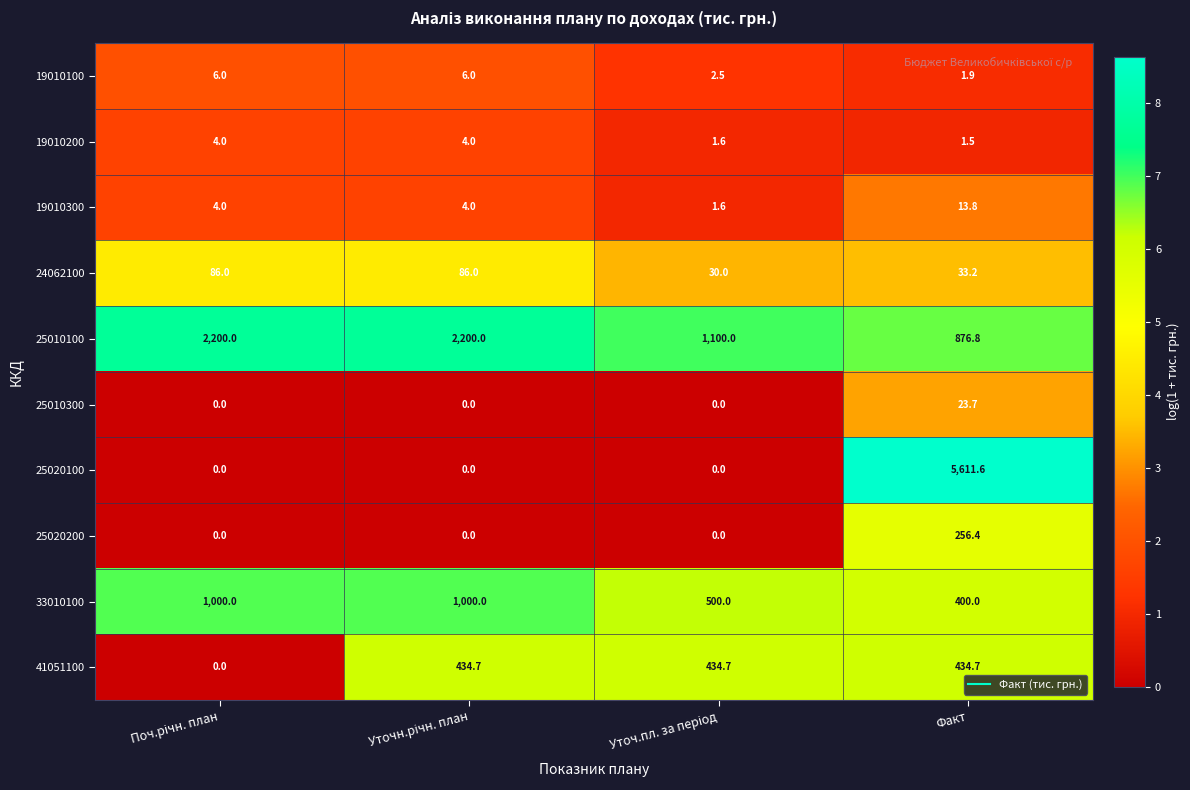

At which category is the sum across all series the highest?

Факт